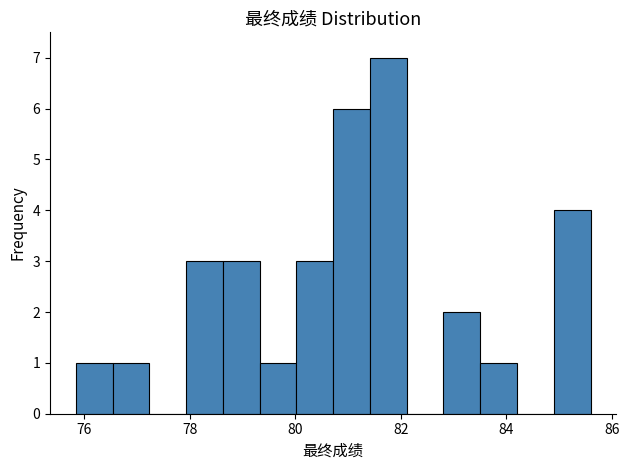

Around what value on the x-axis is the tallest bar? Give the approximate position of its centre, as read against the axis.

81.8